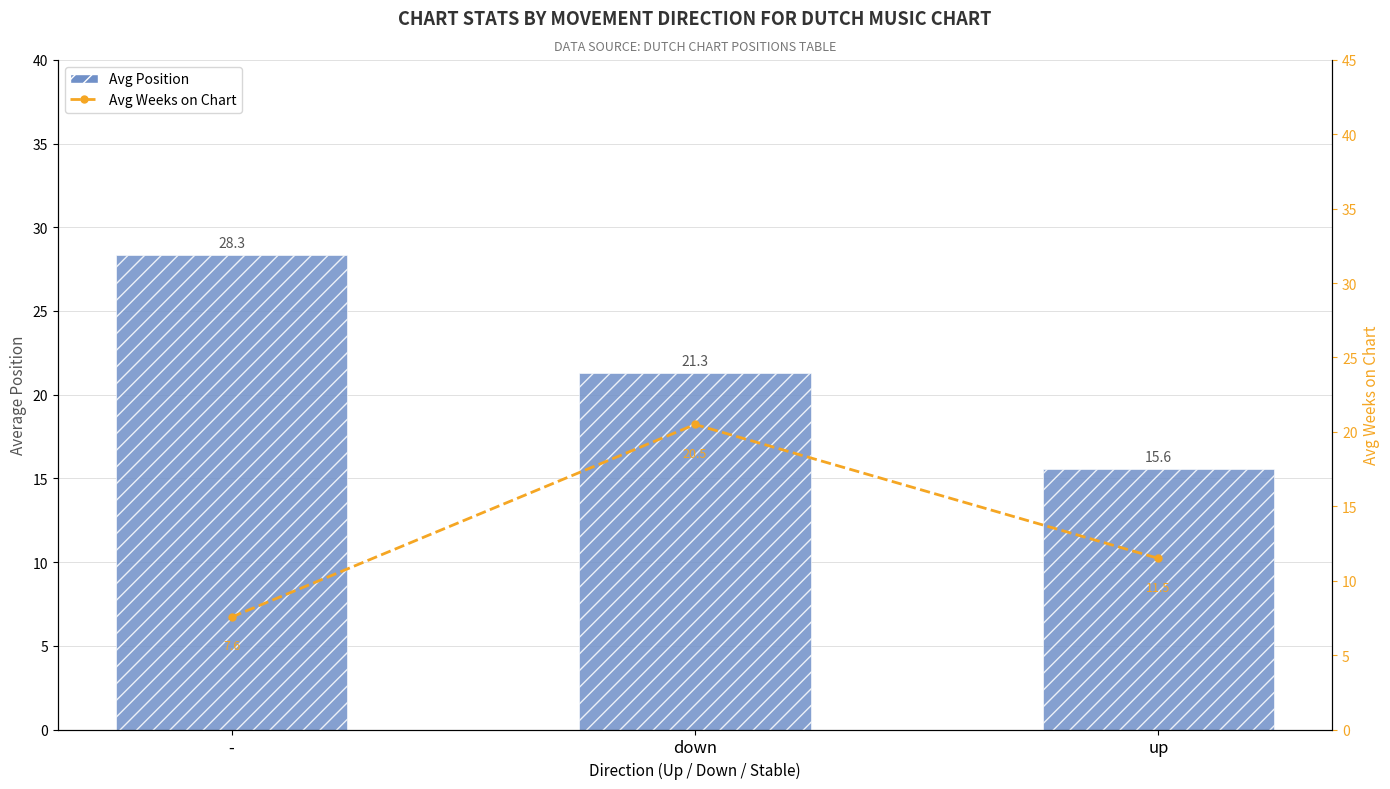

What position from the left is up?

3